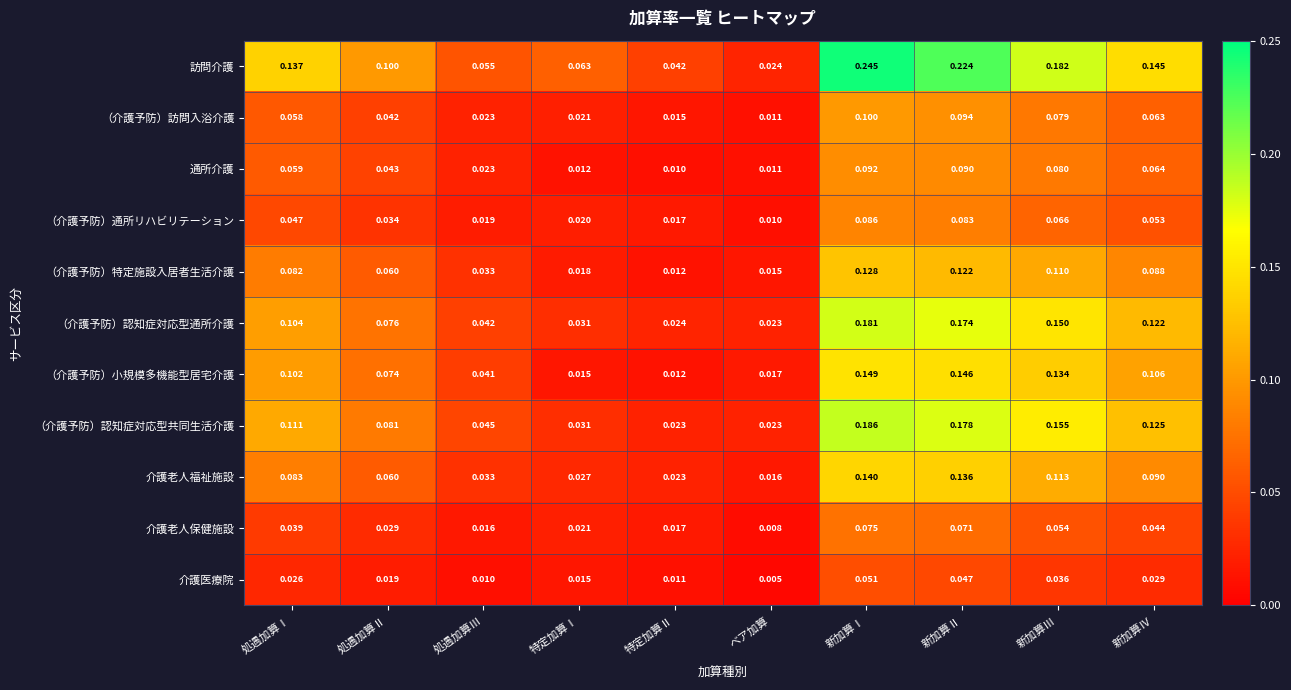

Which category has the lowest value in the （介護予防）小規模多機能型居宅介護 series?

特定加算Ⅱ